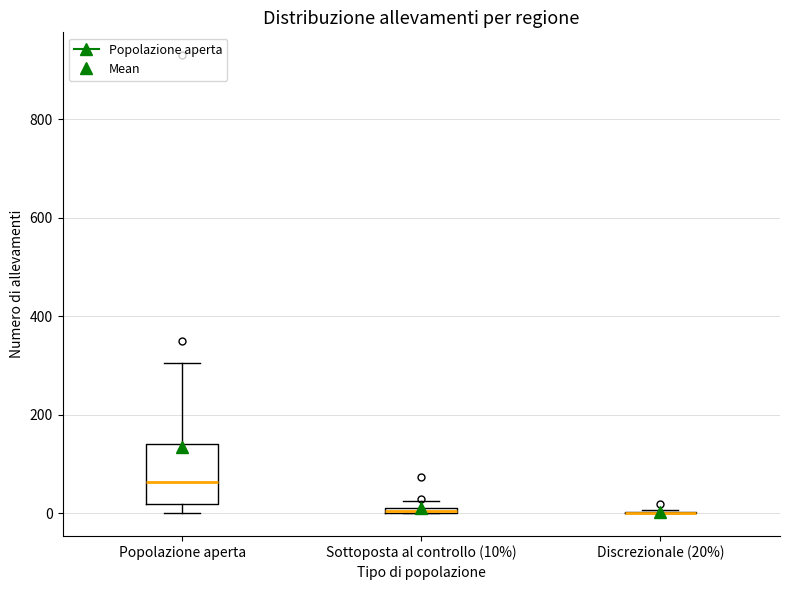

Where is the upper edge of the box for Sottoposta al controllo (10%) on the y-axis? The values are not printed on the chart, so give them approximately, as read against the axis.

20